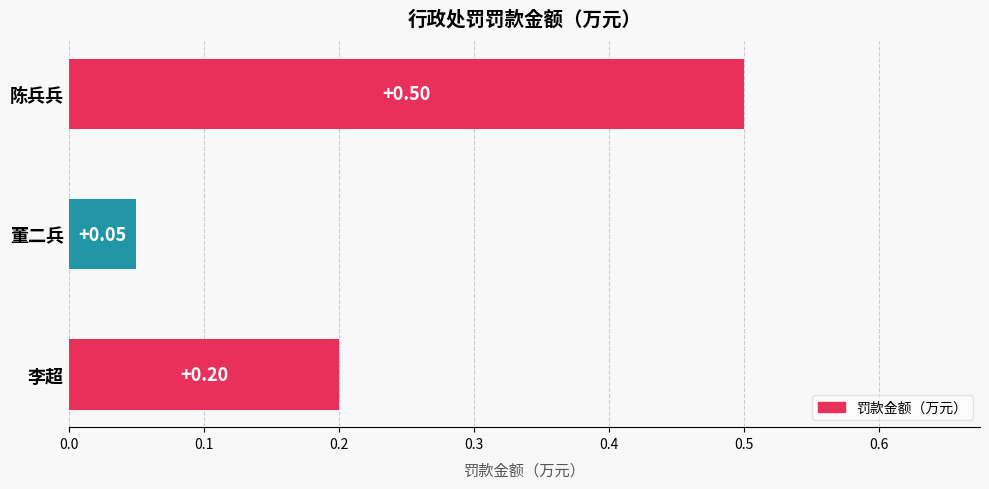

How many bars are there in total?

3